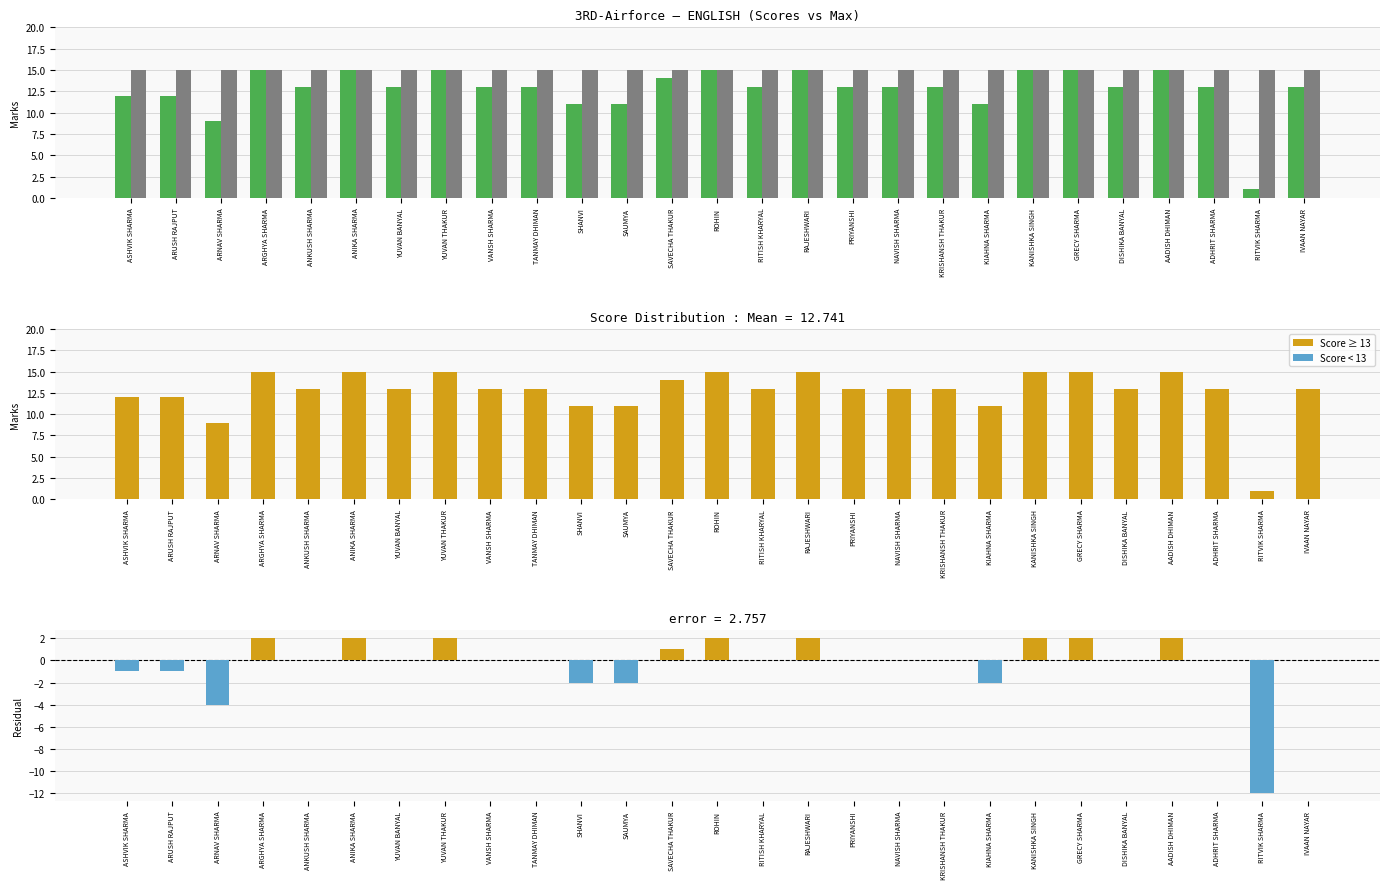

What value does the Max series have at ADHRIT SHARMA?

15